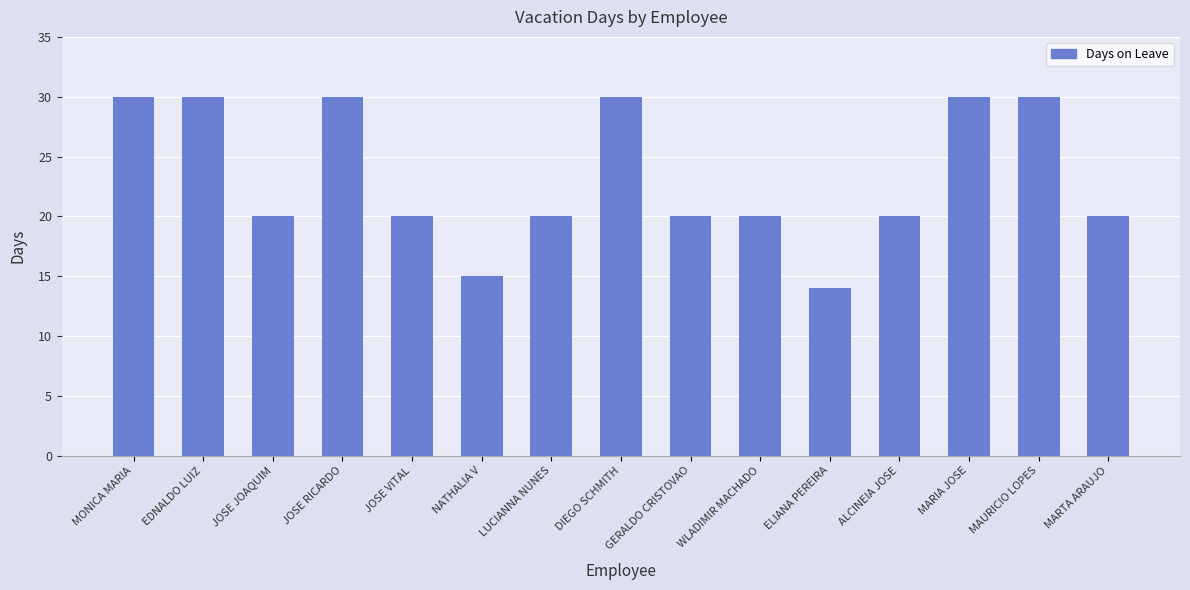

The value at ALCINEIA JOSE is 28. True or false?

False